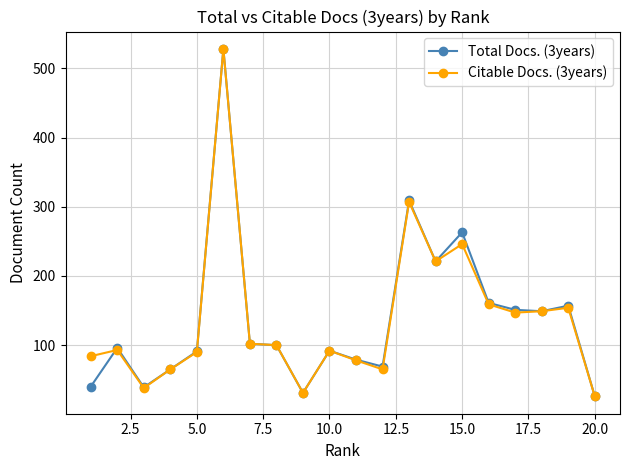

At how many categories does at least one series exceed 185?

4